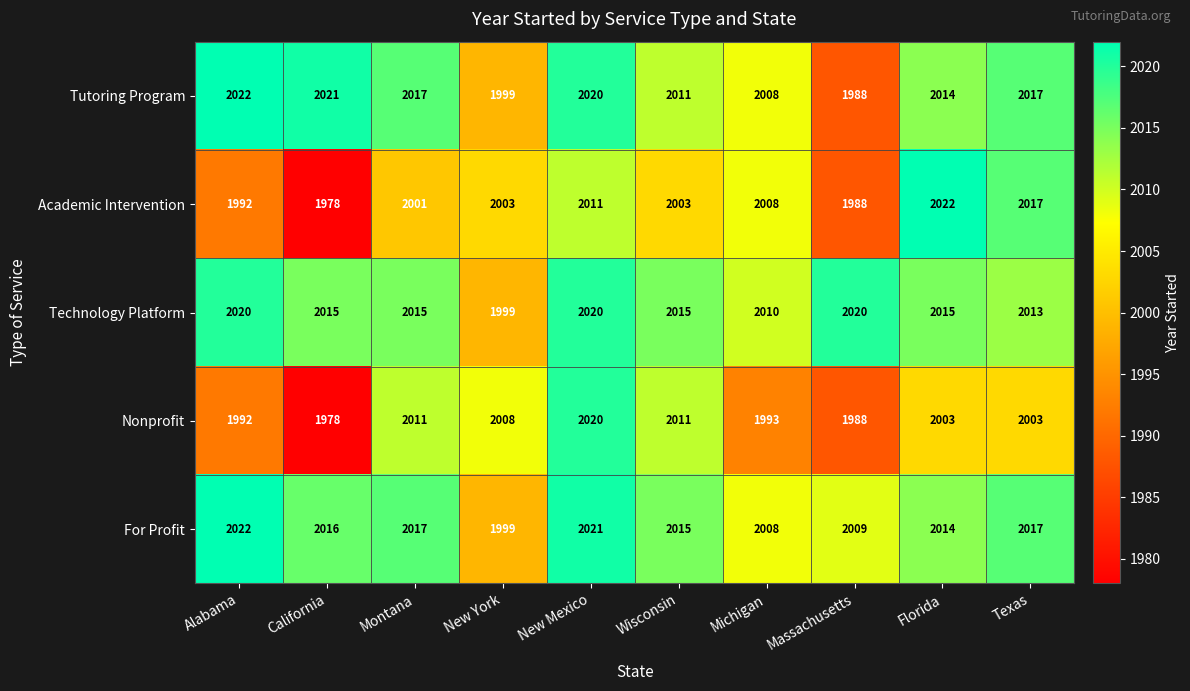

Where does the Tutoring Program series first go above 2017?

Alabama